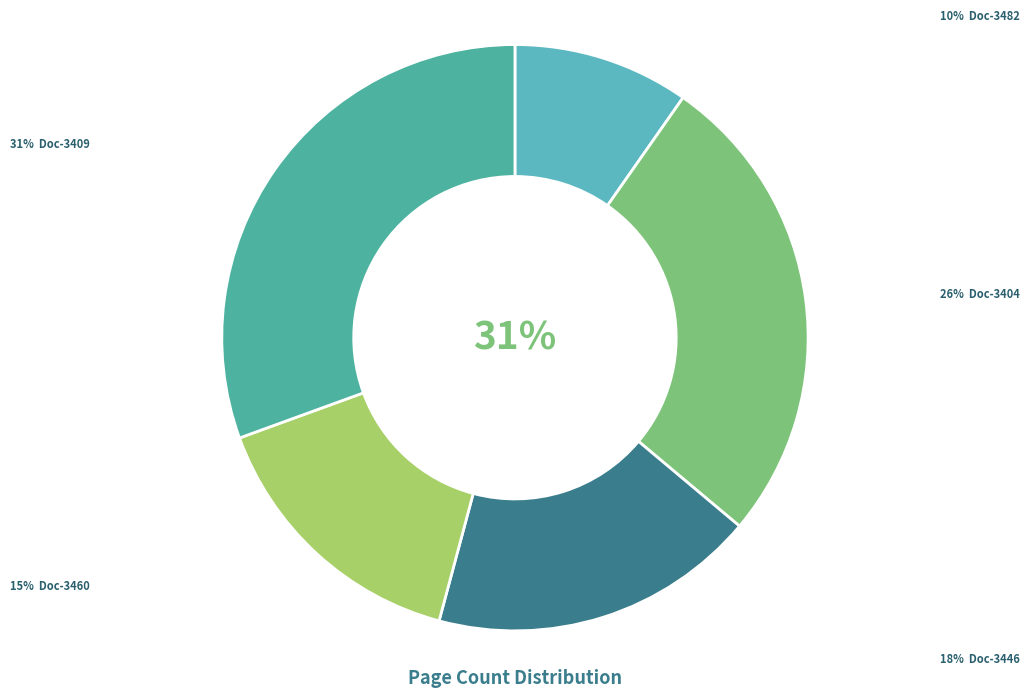

How many segments does this pie chart have?

5